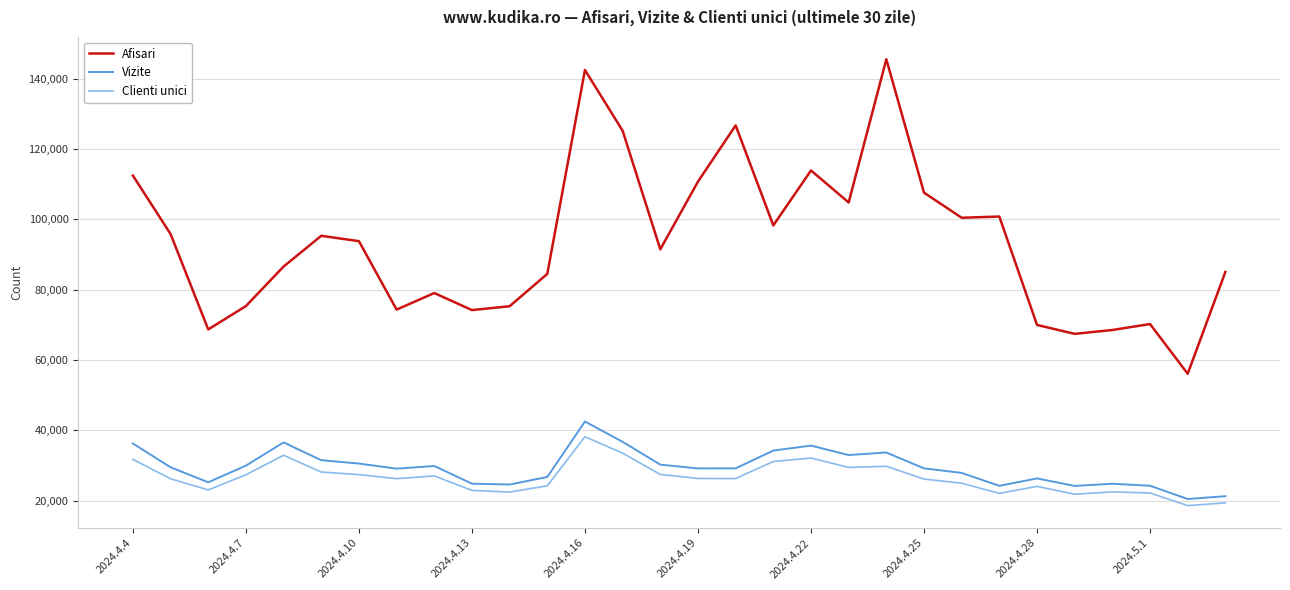

True or false: Afisari has more than 0 interior local peaks.

True